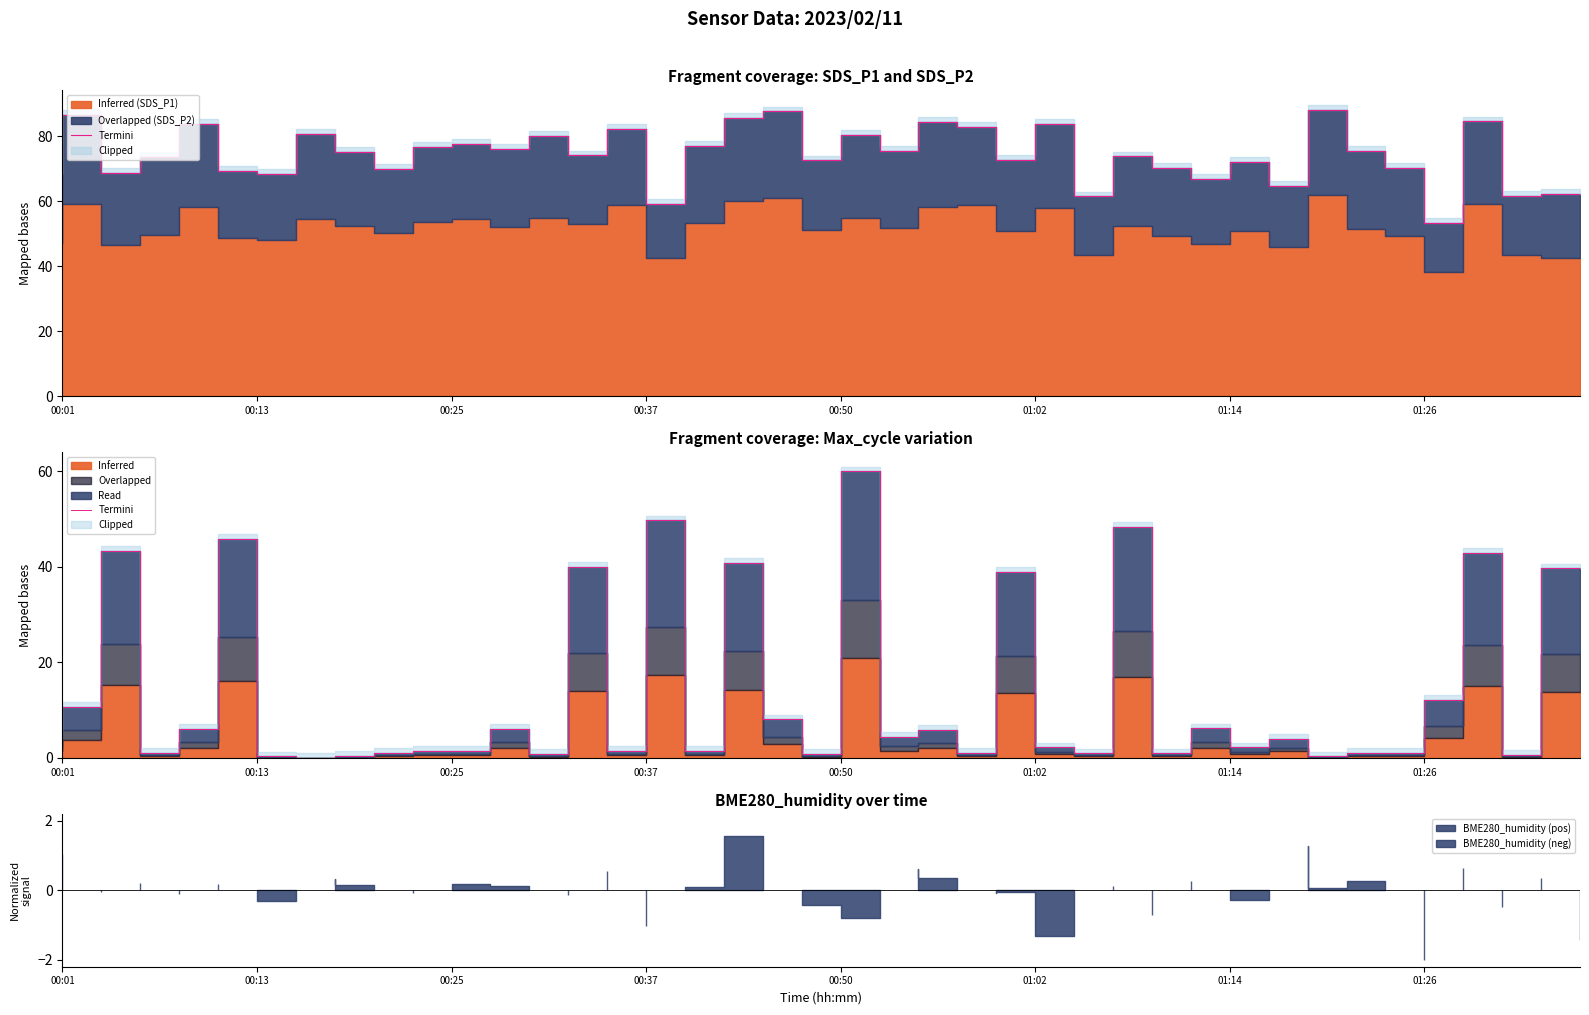

What is the difference between the maximum and minimum values?

60.0